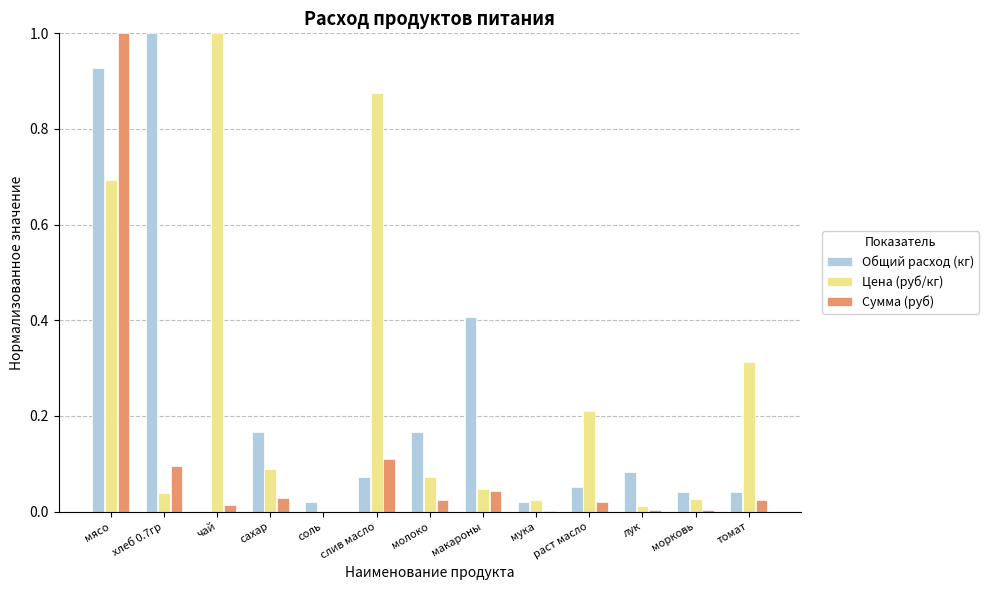

Is it true that Сумма (руб) equals 0.0 at молоко?

True